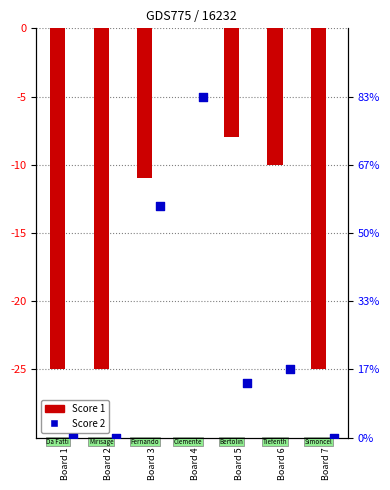

Which series contains the lowest Y value?

Score 1